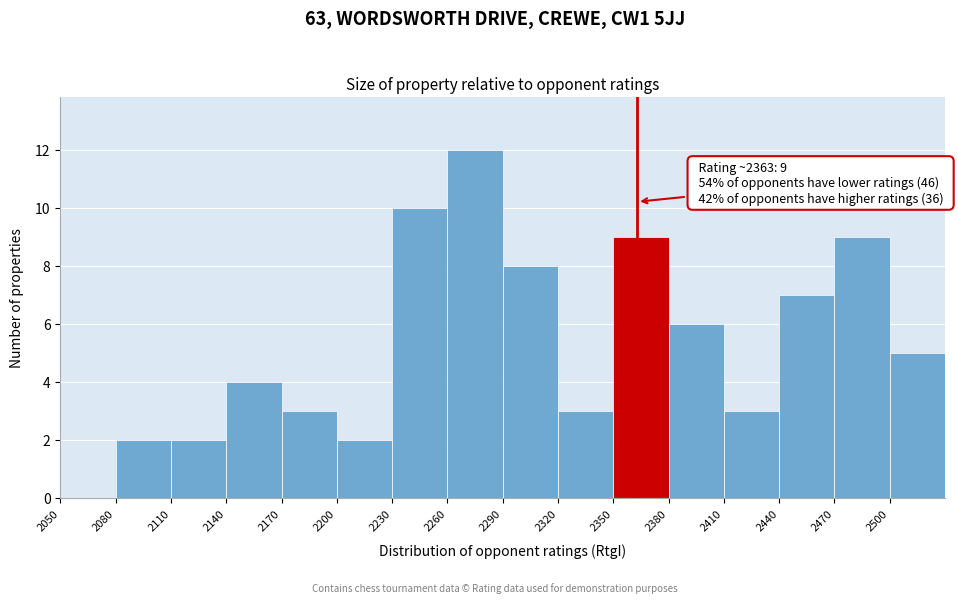

Over which range of the x-axis is the bar tallest?

2260 to 2290